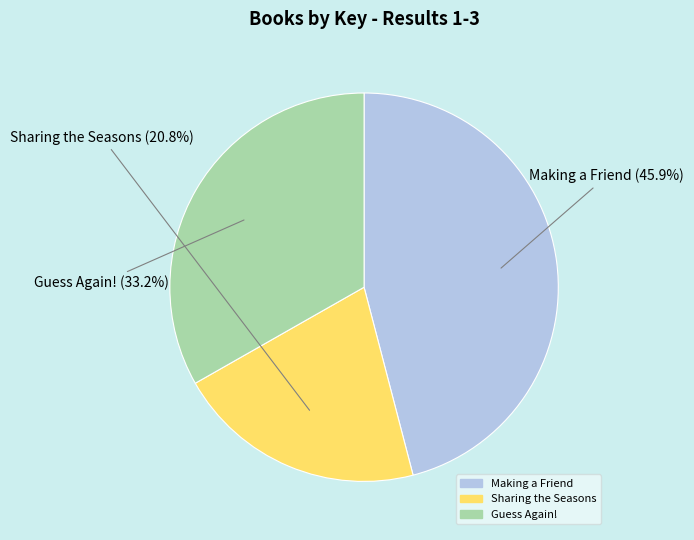

Combined, what portion of the pie is Sharing the Seasons and Making a Friend?

66.8%